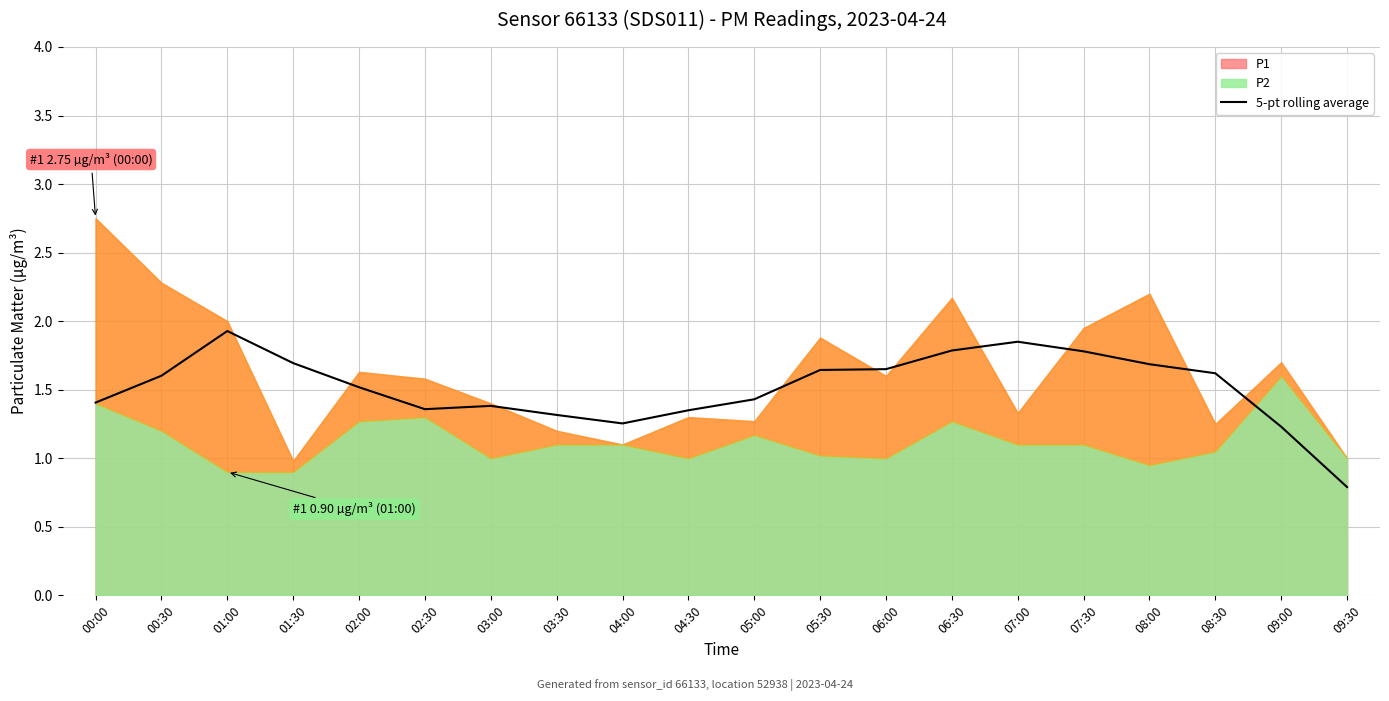

How many data points are less than 1?

1